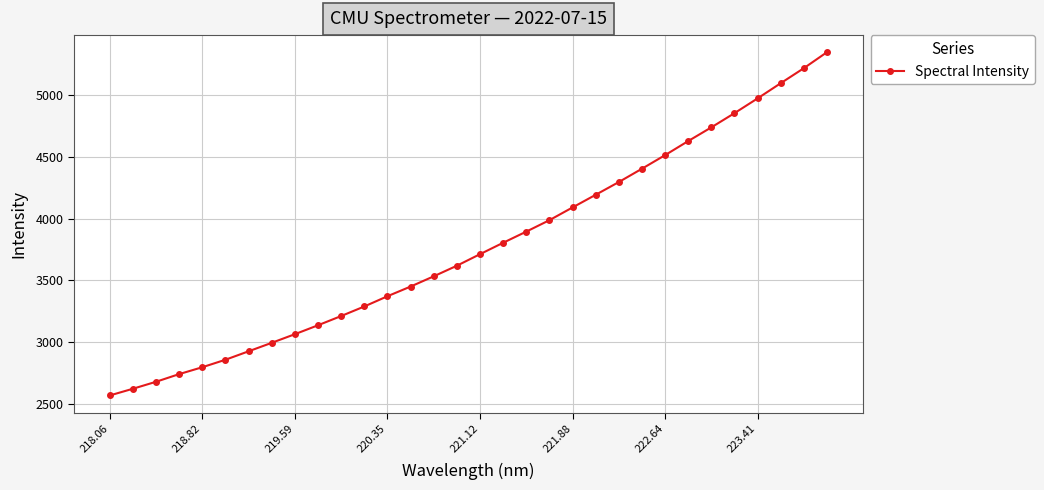

What is the minimum value shown in the chart?

2566.6